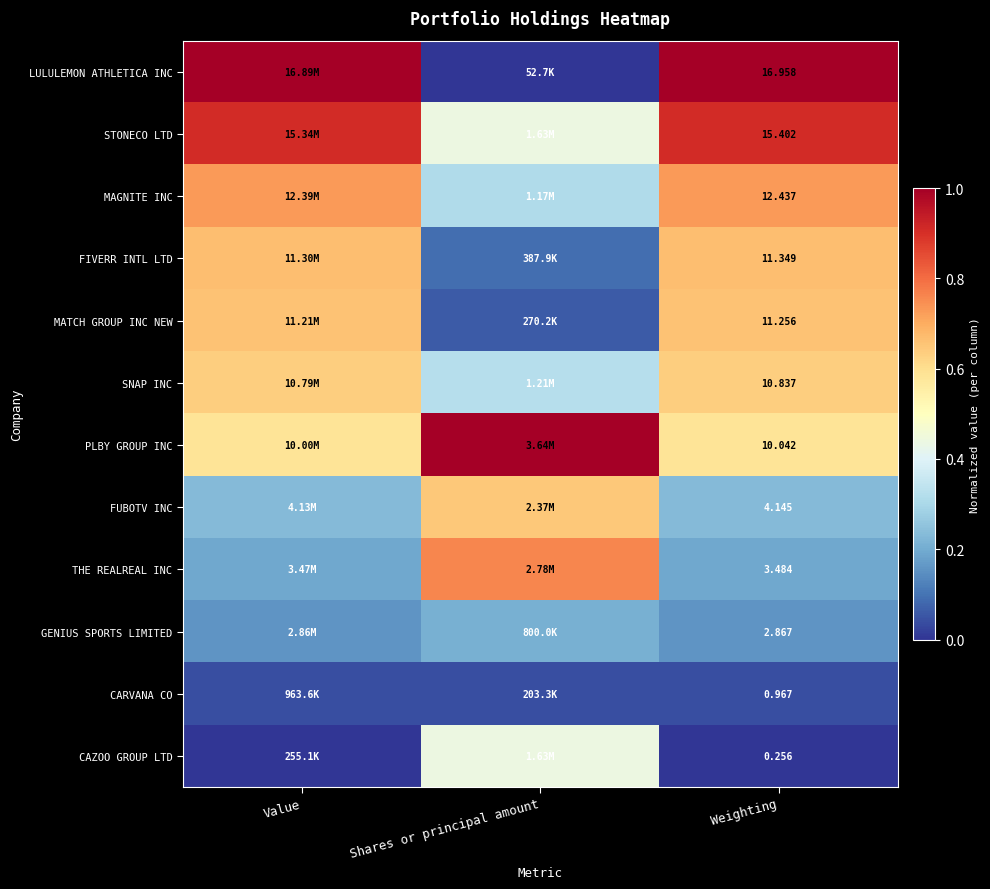

What is the difference between the highest and lowest values at Weighting?

16.7